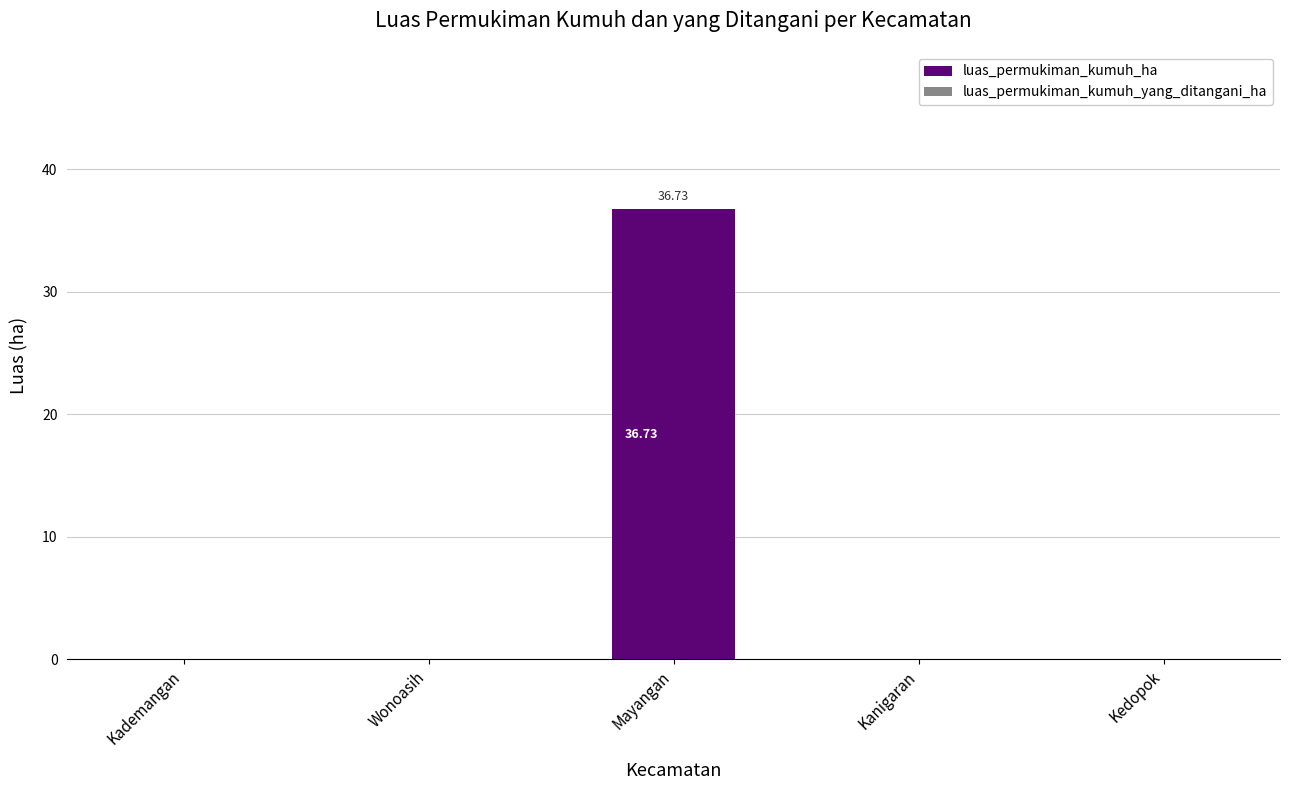

Between Wonoasih and Mayangan, which is larger?

Mayangan